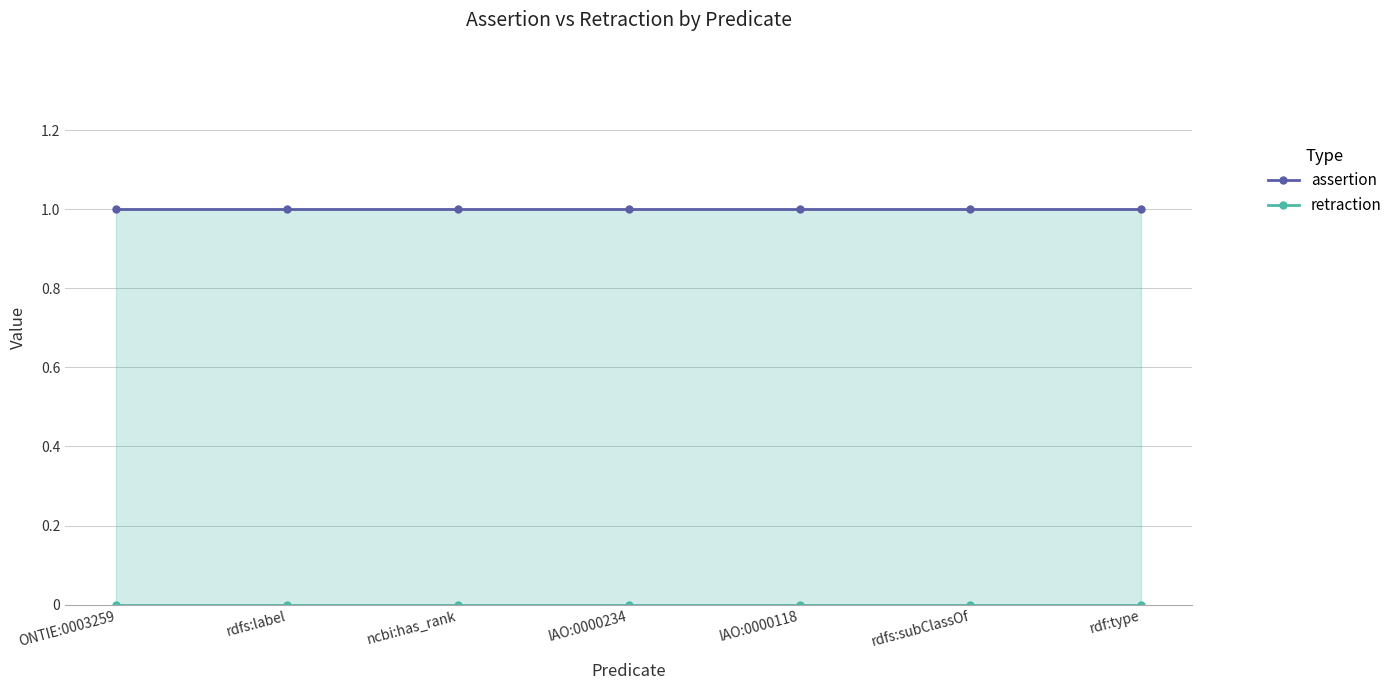

Reading right to left, transcribe all the data shown in this chart.

assertion: 1	1	1	1	1	1	1
retraction: 0	0	0	0	0	0	0